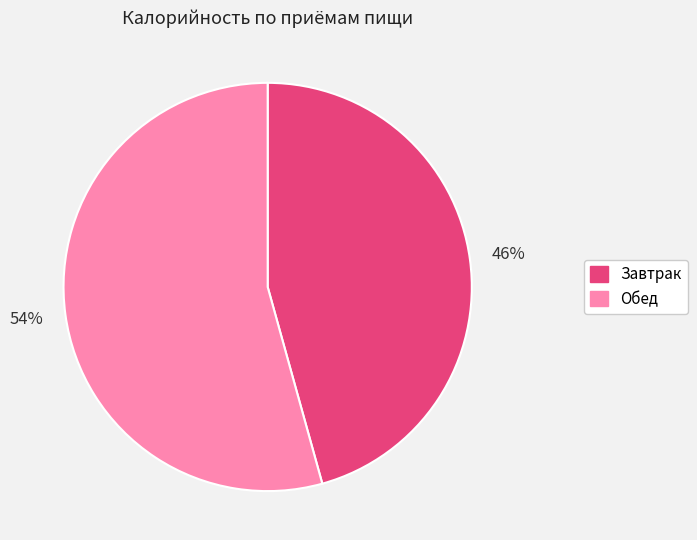

Count the number of slices in the pie.

2